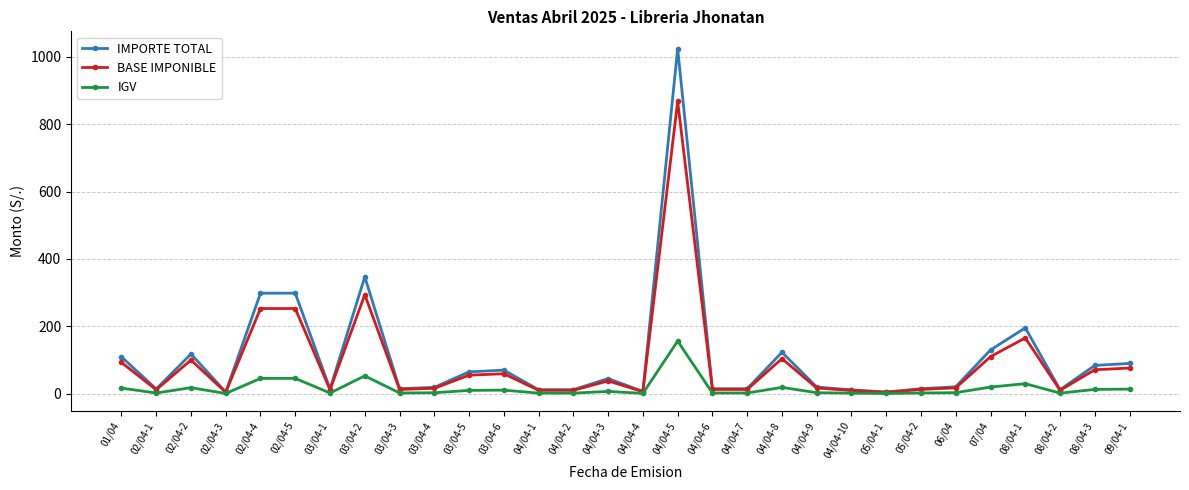

The BASE IMPONIBLE series shows 133.4 at 01/04. True or false?

False